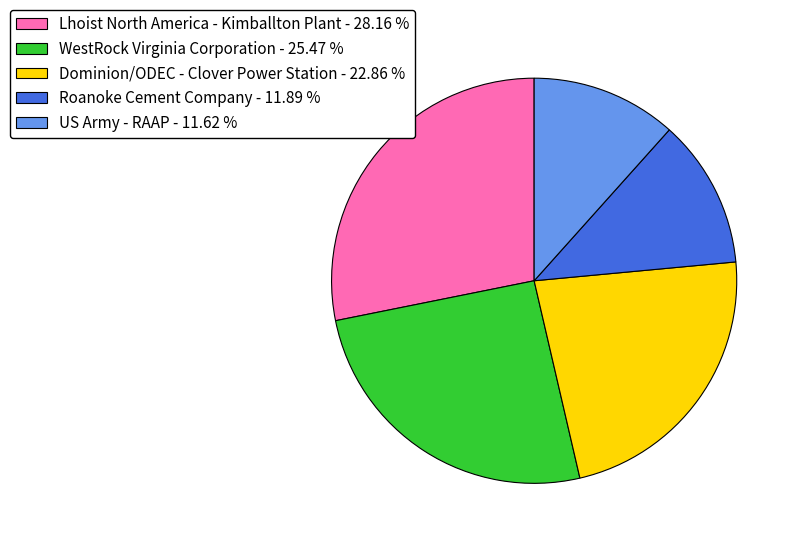

Does any single category account for the majority?

No